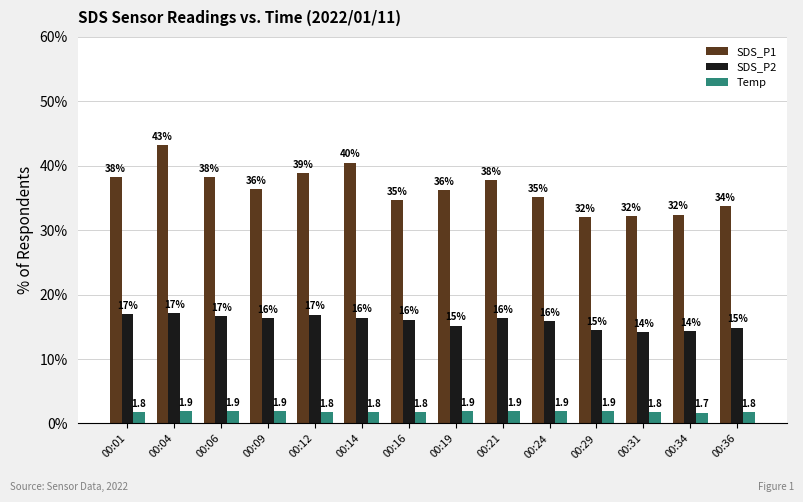

At which label does SDS_P2 reach its peak?

00:04